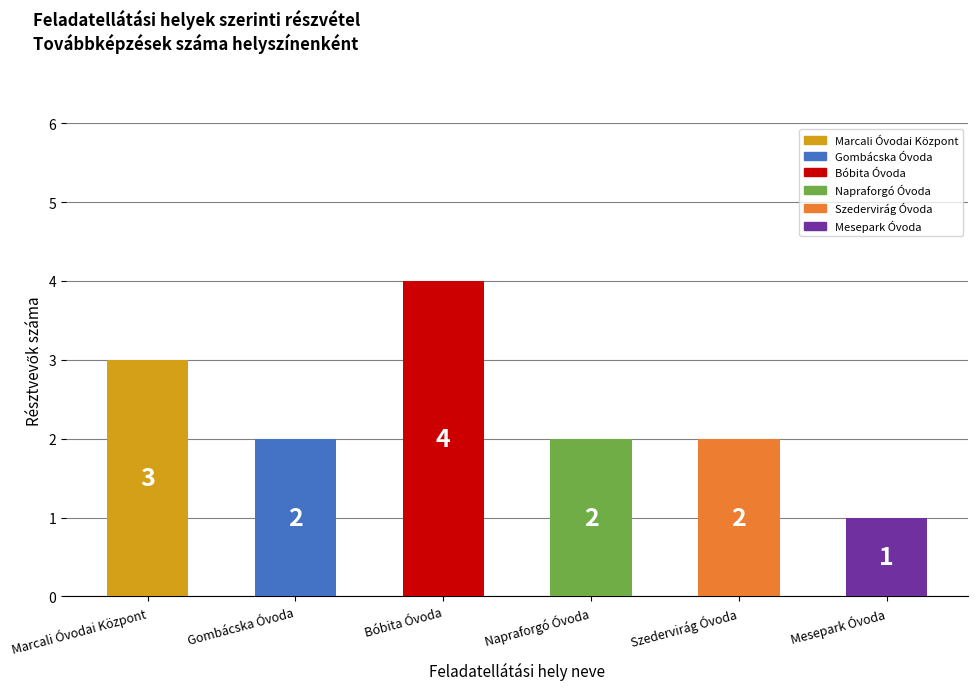

Reading left to right, extract all data points from this chart.

Marcali Óvodai Központ=3	Gombácska Óvoda=2	Bóbita Óvoda=4	Napraforgó Óvoda=2	Szedervirág Óvoda=2	Mesepark Óvoda=1